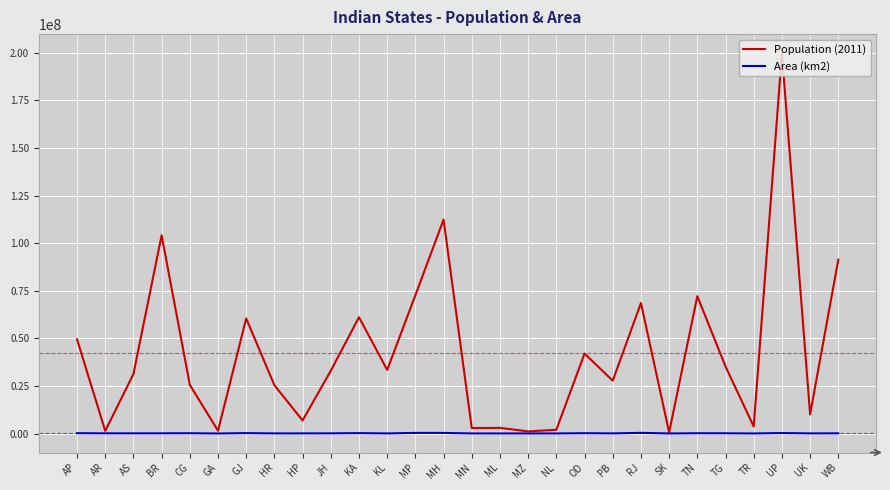

List the series in order of their overall mean, highest first.

Population (2011), Area (km2)